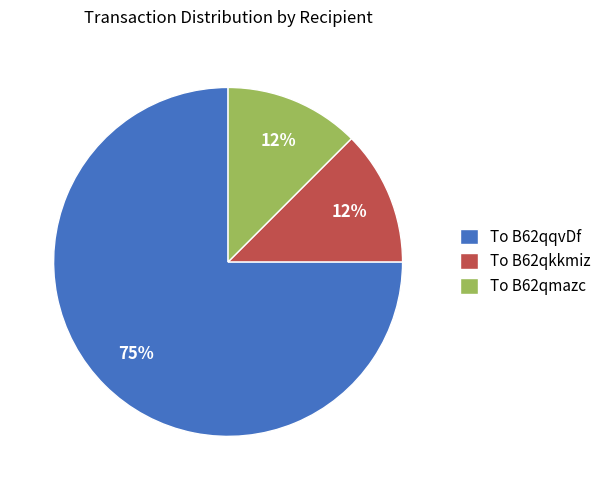

Is the sum of To B62qmazc and To B62qqvDf greater than half?

Yes